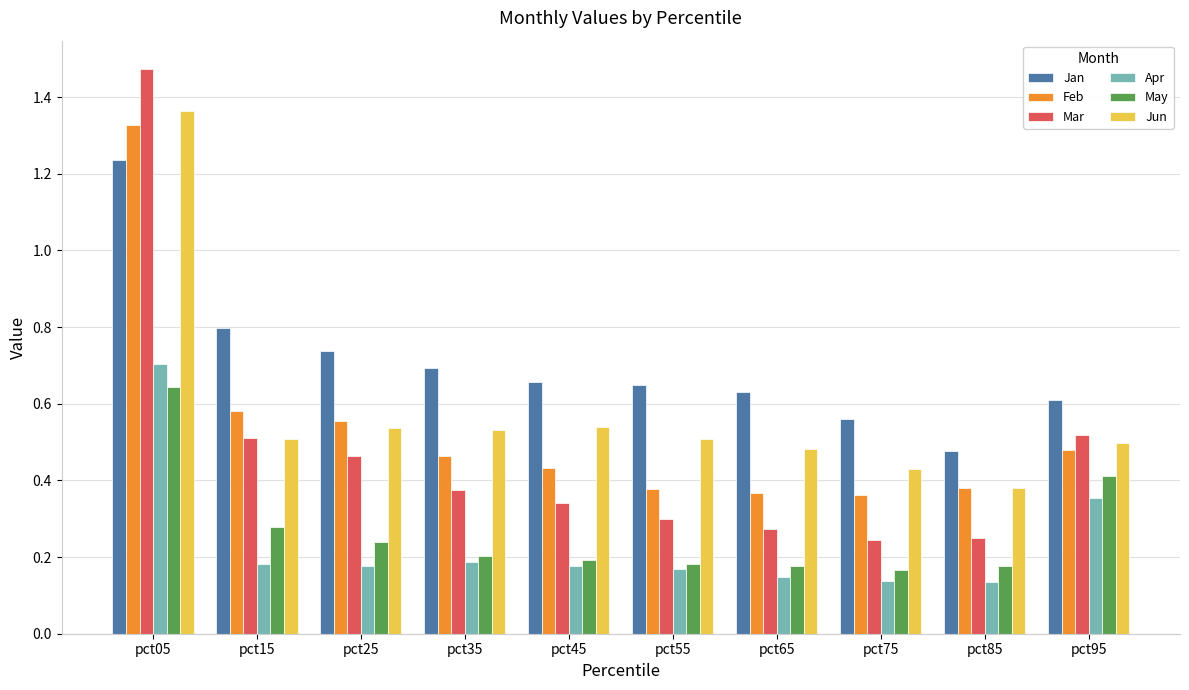

What is the total value across all series at pct75?

1.9